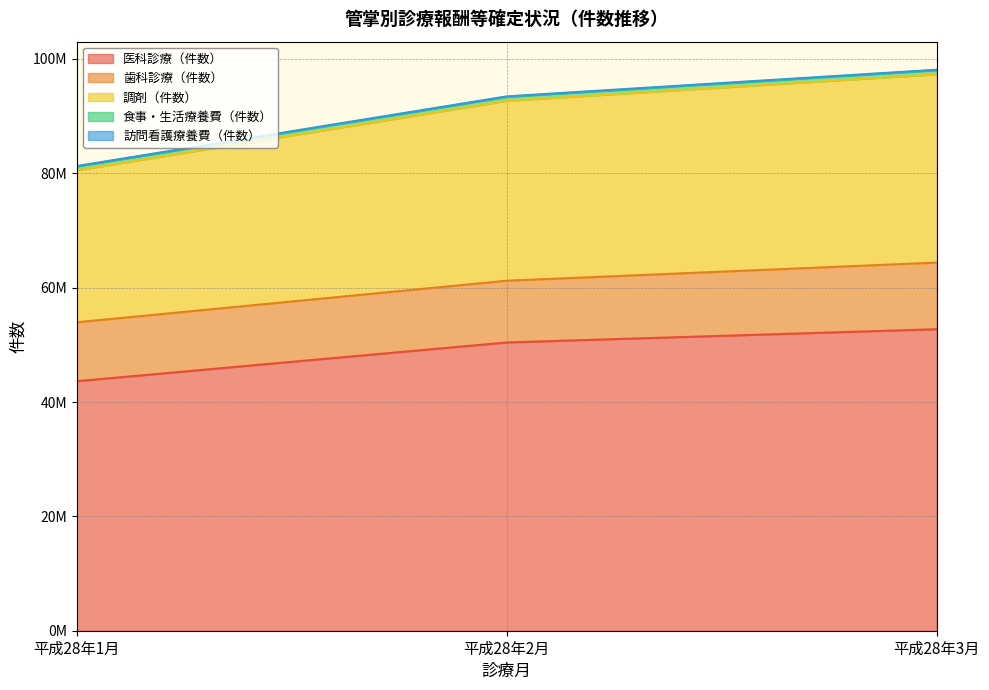

Read the 医科診療（件数） value at 平成28年1月, to the nearest 50.

43643650